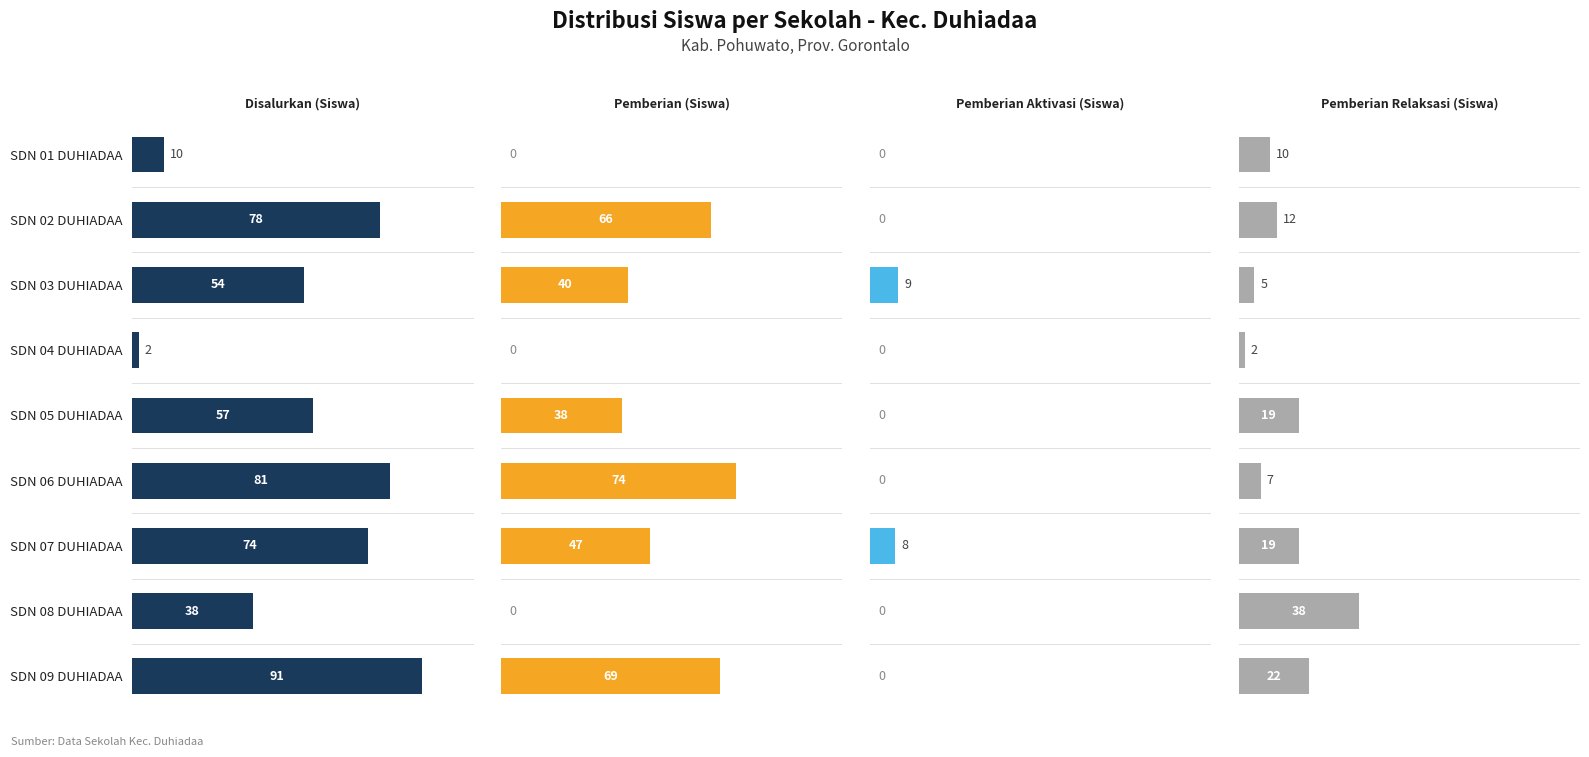

What is the total value across all series at SDN 02 DUHIADAA?

156